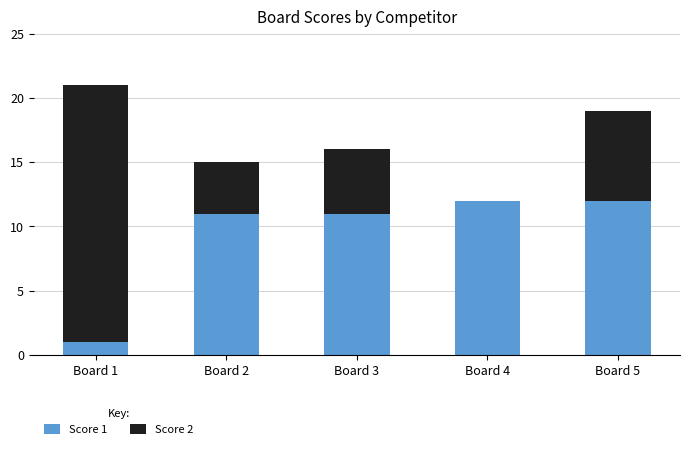

The Score 1 series shows 12 at Board 5. True or false?

True